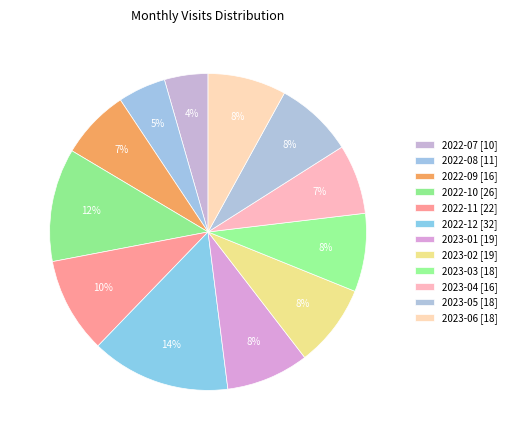

True or false: 2022-11 accounts for 1% of the total.

False